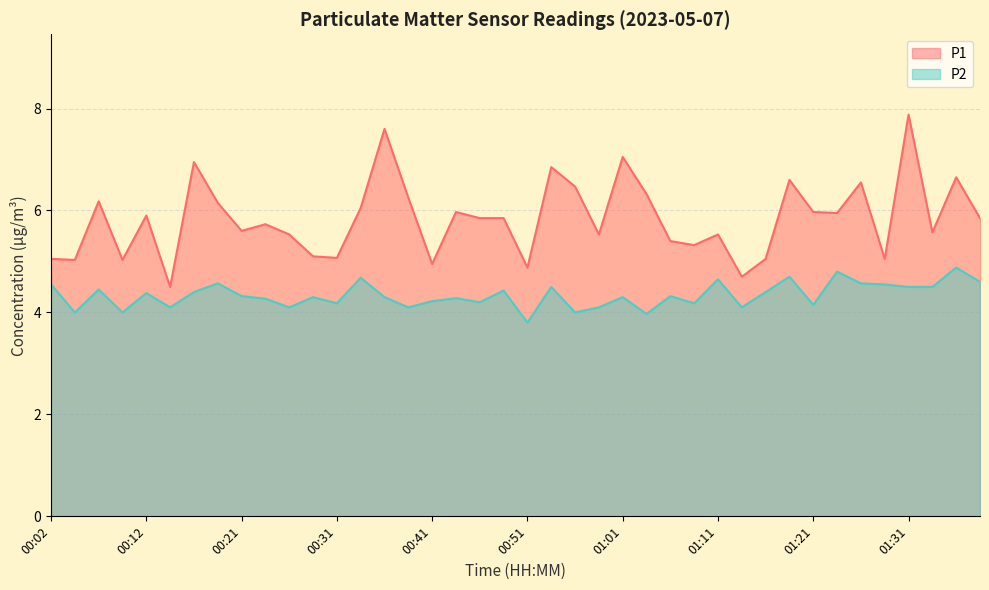

True or false: P2 and P1 cross at least once.

False